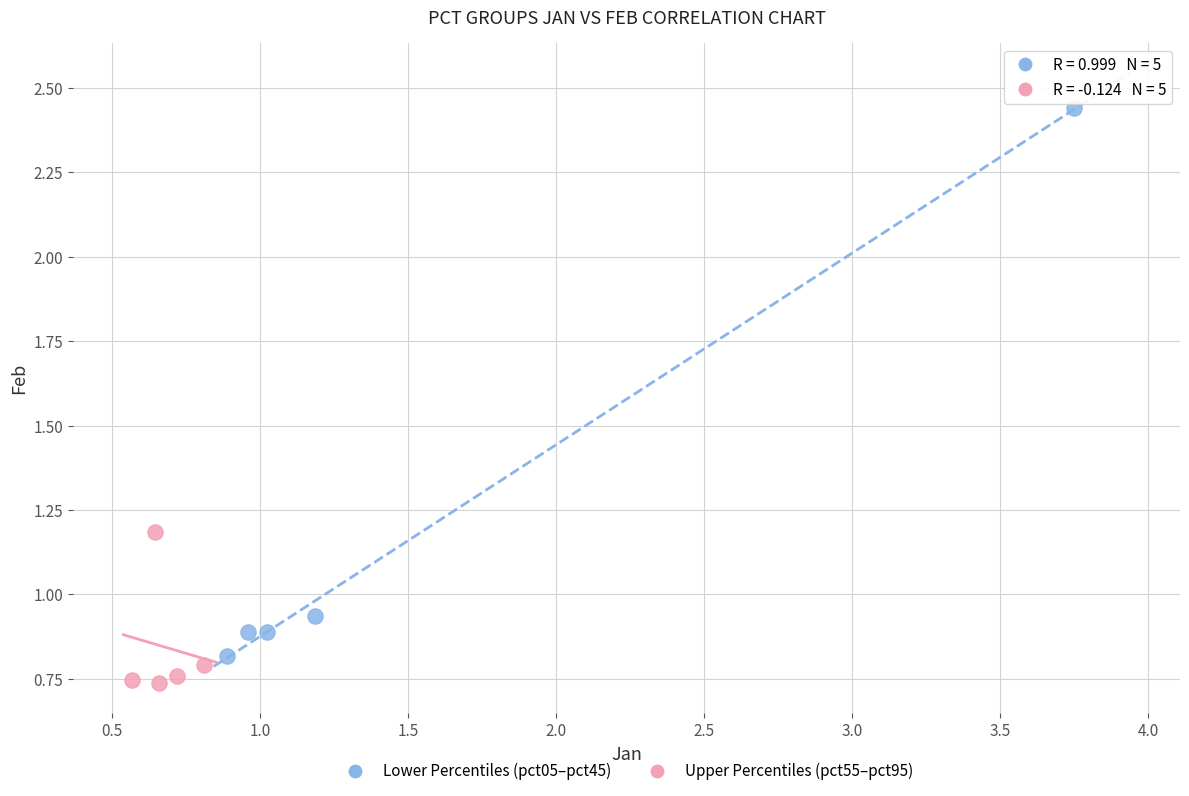

Which series has the largest Y range (max minus min)?

Lower Percentiles (pct05–pct45)